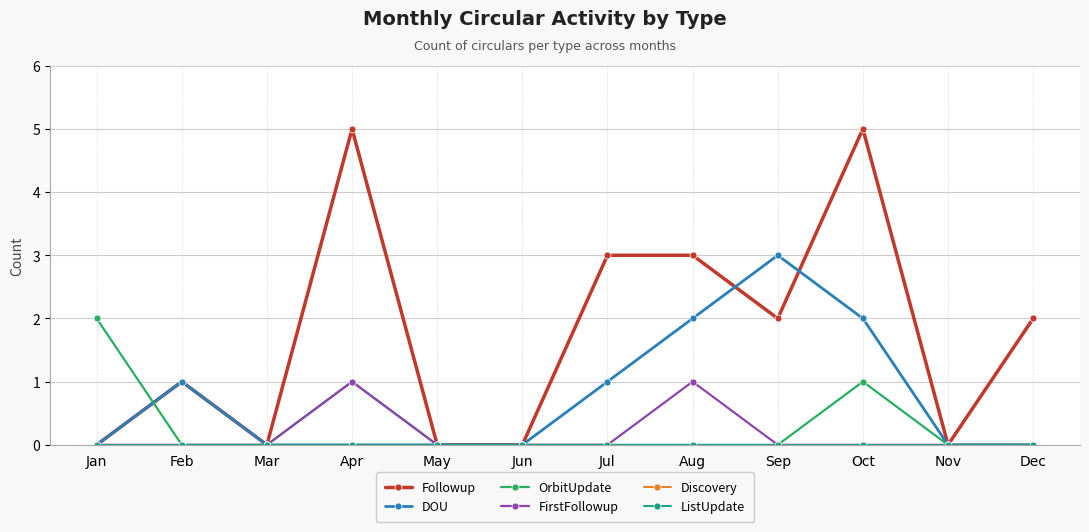

How many lines are shown in the chart?

6